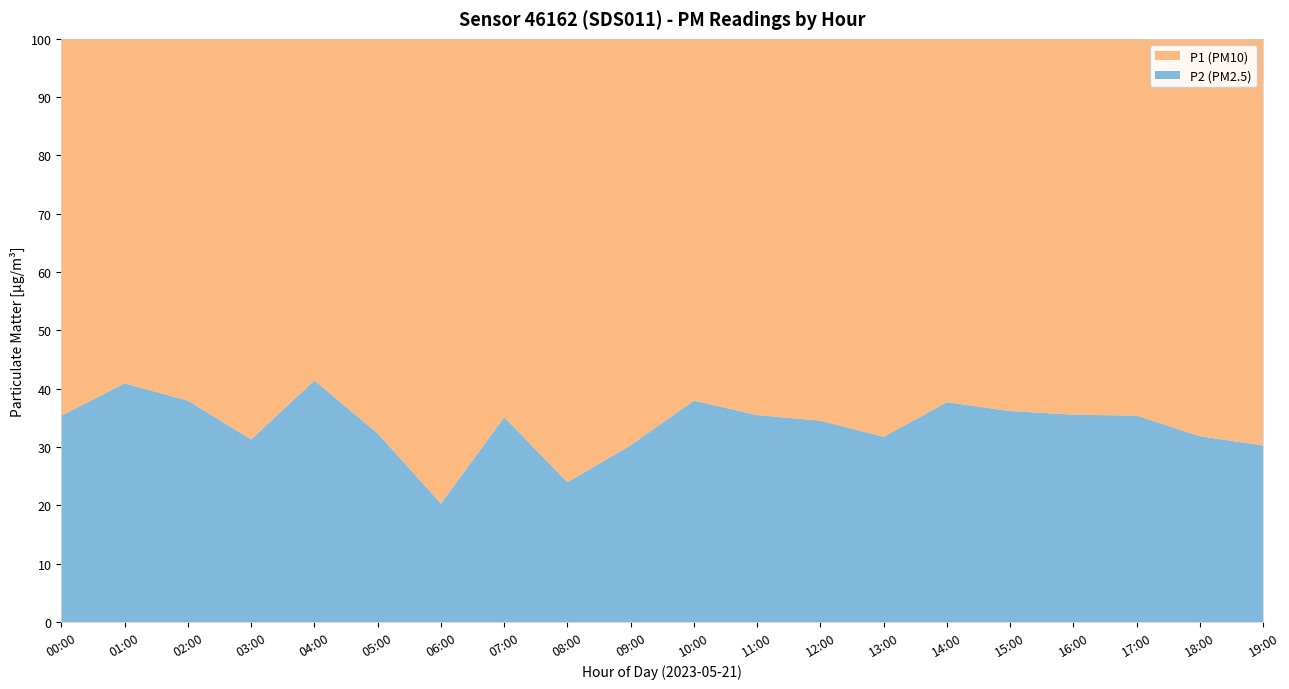

What is the difference between the P2 (PM2.5) values at 05:00 and 02:00?

5.6